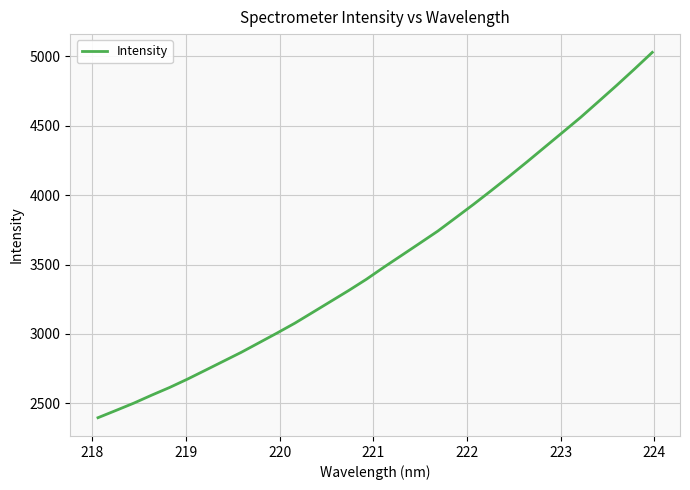

What is the greatest value displayed?

5029.7